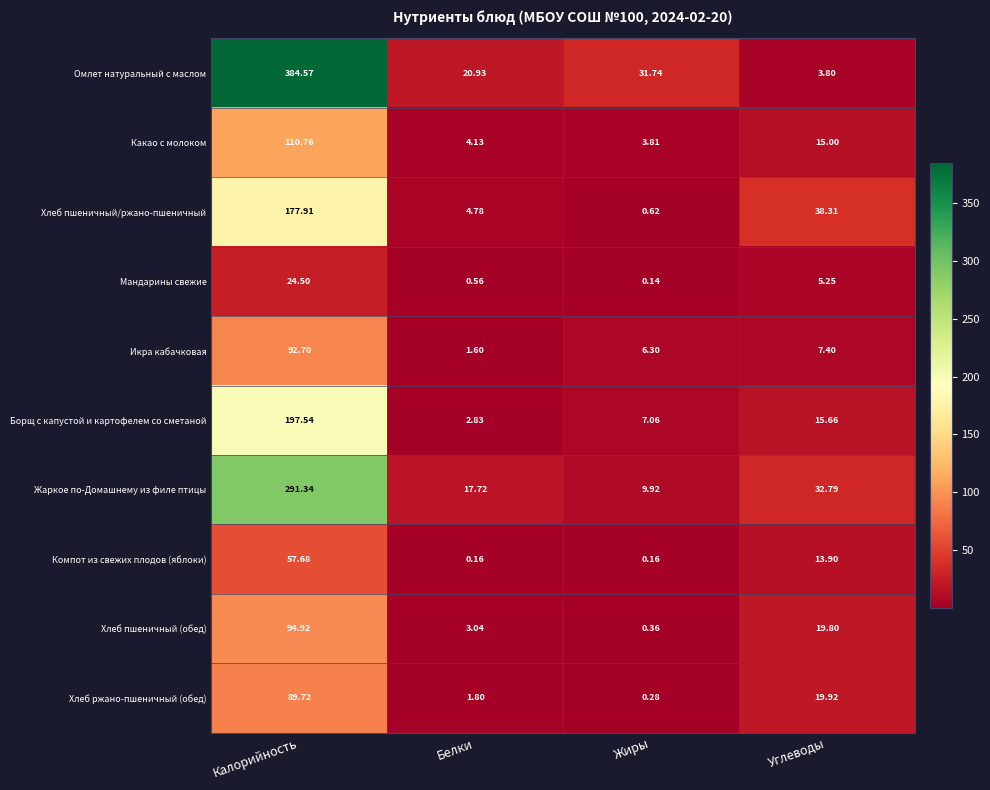

List the series in order of their peak value, highest first.

Омлет натуральный с маслом, Жаркое по-Домашнему из филе птицы, Борщ с капустой и картофелем со сметаной, Хлеб пшеничный/ржано-пшеничный, Какао с молоком, Хлеб пшеничный (обед), Икра кабачковая, Хлеб ржано-пшеничный (обед), Компот из свежих плодов (яблоки), Мандарины свежие